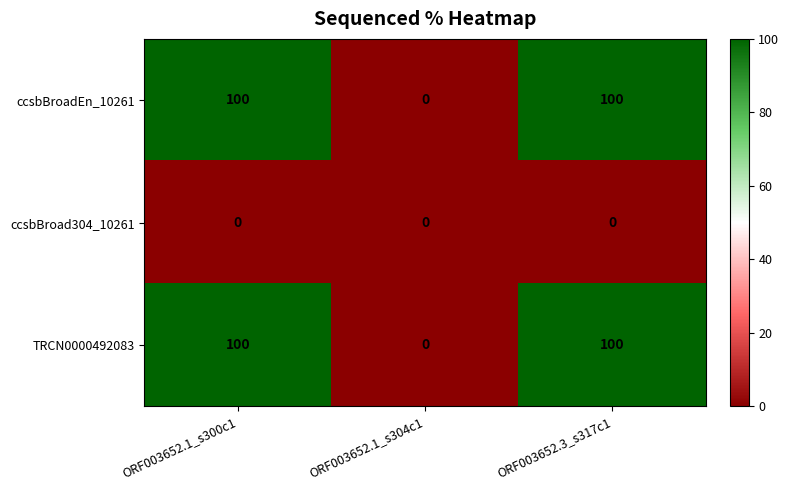

Count the ccsbBroadEn_10261 values in the range 0 to 100.

3